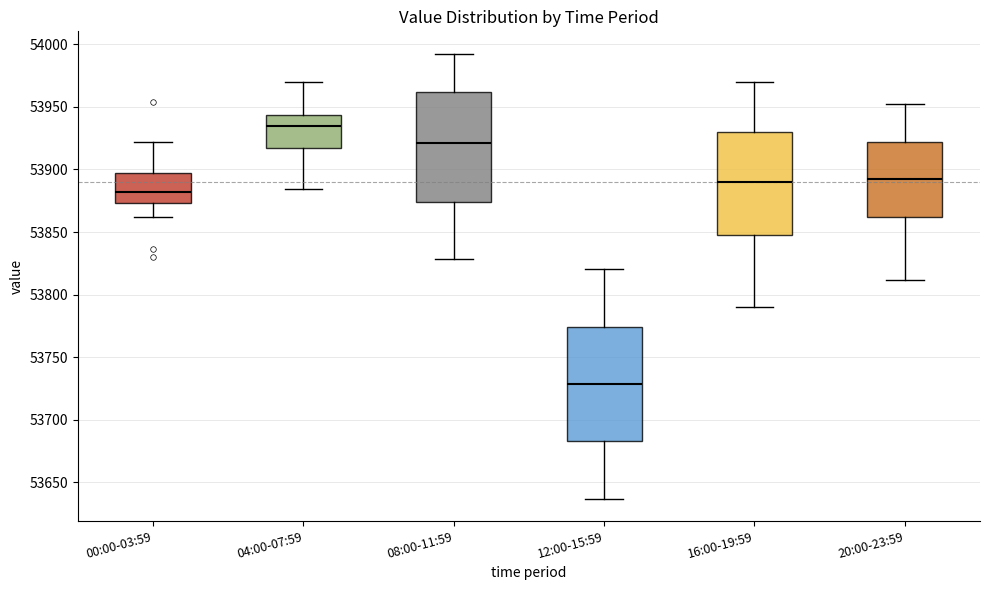

Reading left to right, read every box against the y-axis: the position of its median line, the range the box covers, and the ends of its whiskers. The values are not printed on the chart, so give them approximately, as read against the axis.

00:00-03:59: median 53880, box 53875 to 53895, whiskers 53860 to 53920
04:00-07:59: median 53935, box 53915 to 53945, whiskers 53885 to 53970
08:00-11:59: median 53920, box 53875 to 53960, whiskers 53830 to 53995
12:00-15:59: median 53730, box 53685 to 53775, whiskers 53635 to 53820
16:00-19:59: median 53890, box 53850 to 53930, whiskers 53790 to 53970
20:00-23:59: median 53890, box 53860 to 53920, whiskers 53810 to 53950